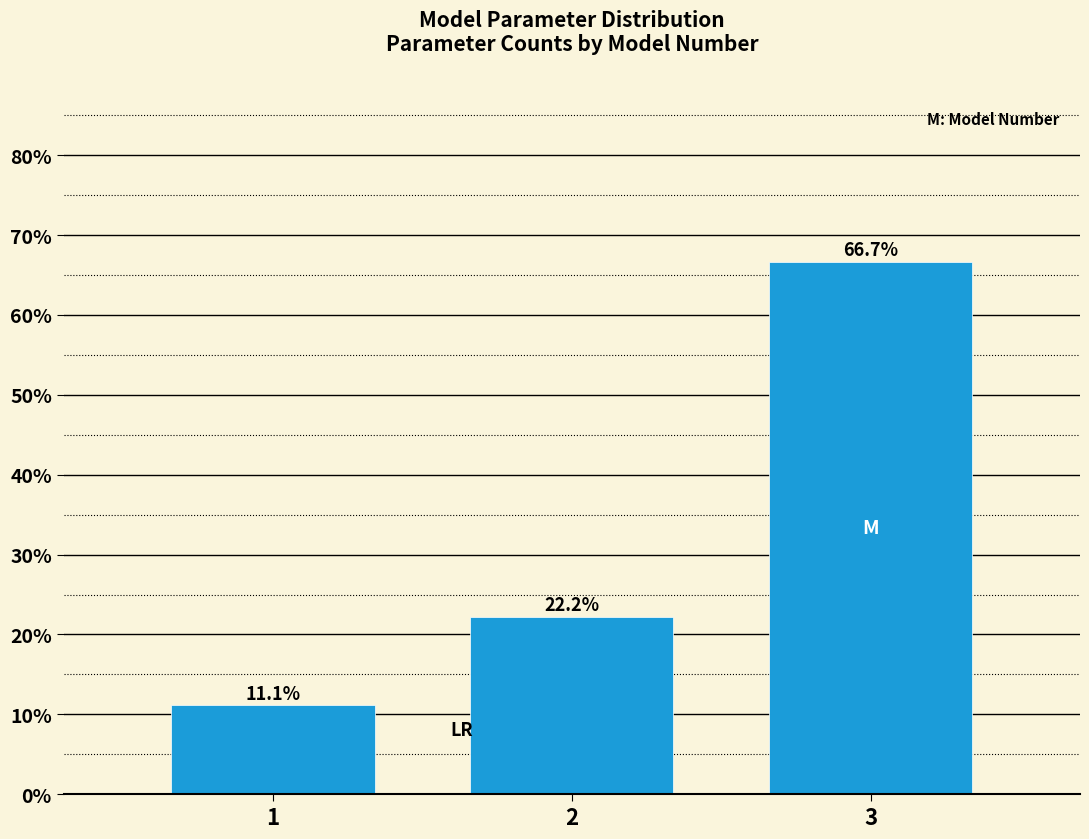

Reading right to left, transcribe all the data shown in this chart.

66.7	22.2	11.1